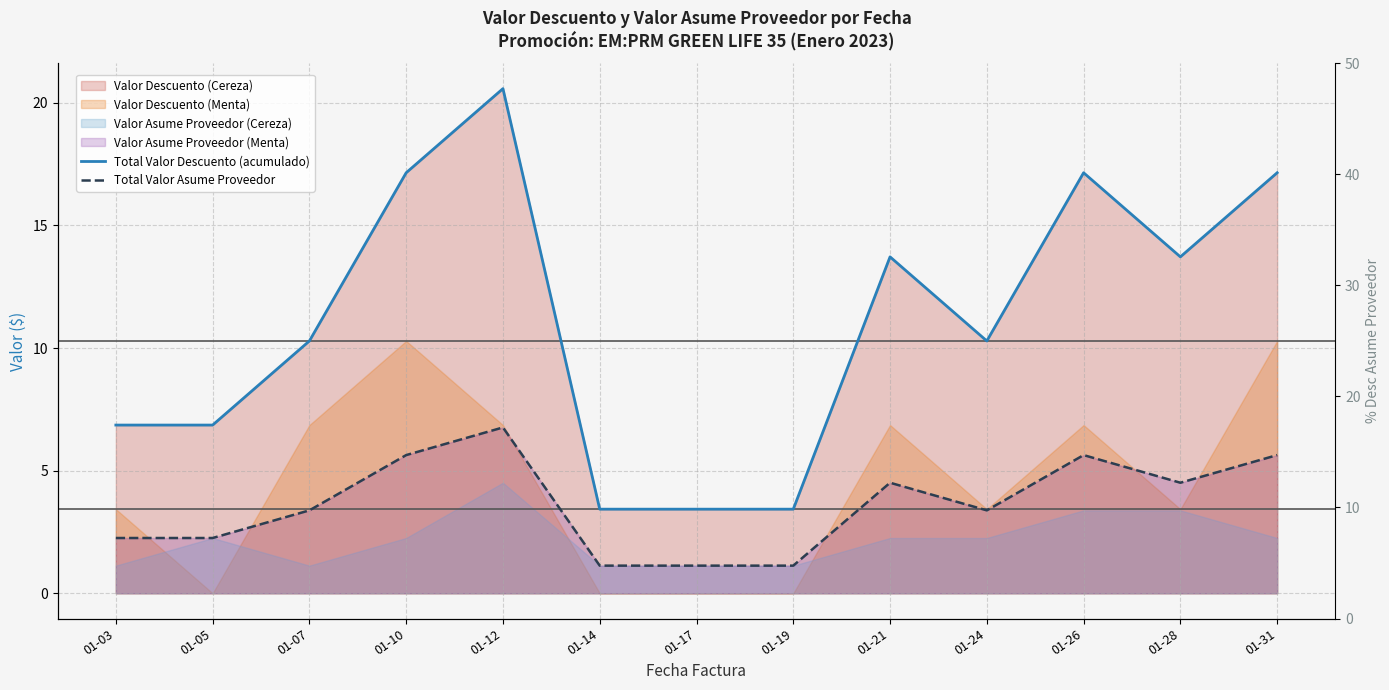

What is the greatest value displayed?

20.6